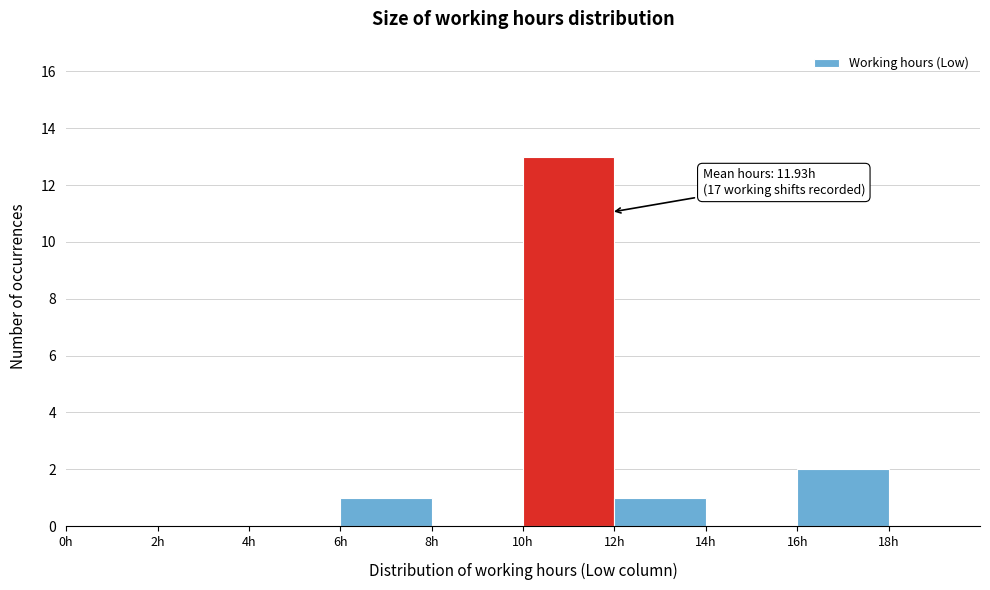

Over which range of the x-axis is the bar tallest?

10 to 12